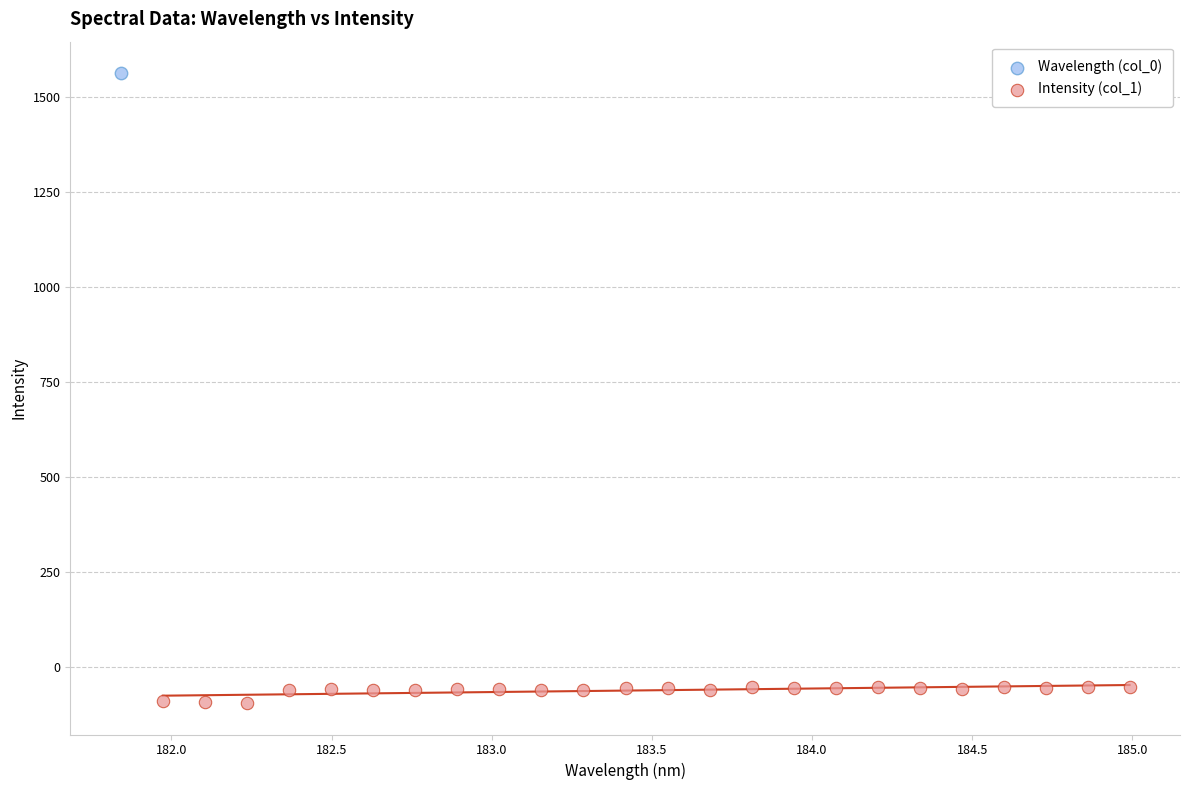

What are all the series names shown in the legend?

Wavelength (col_0), Intensity (col_1)